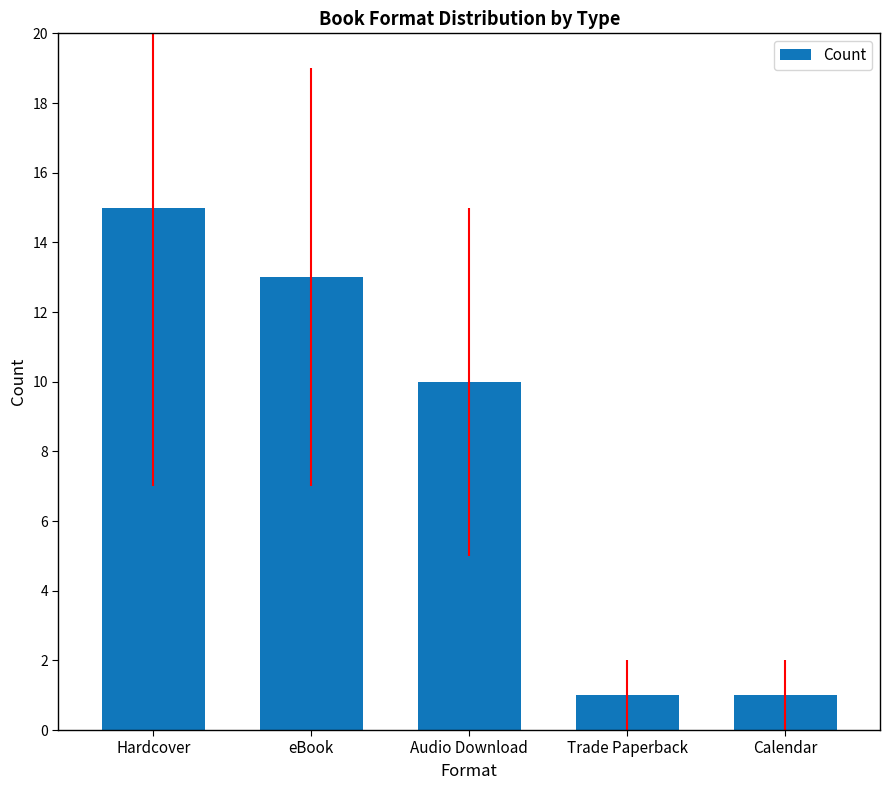

Which category has the highest value across all series?

Hardcover